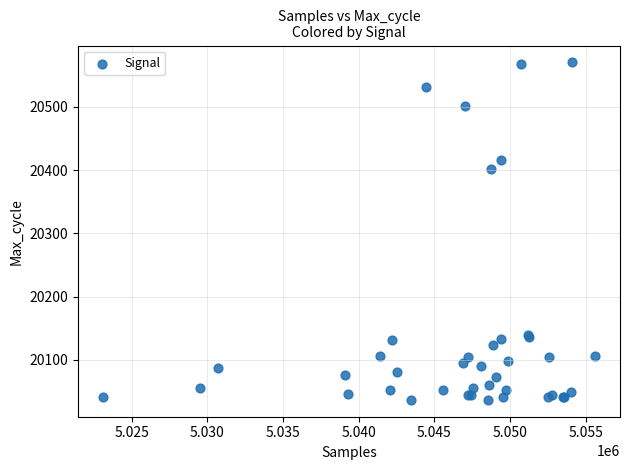

What Y value in the scatter plot is closest to 20303?

20401